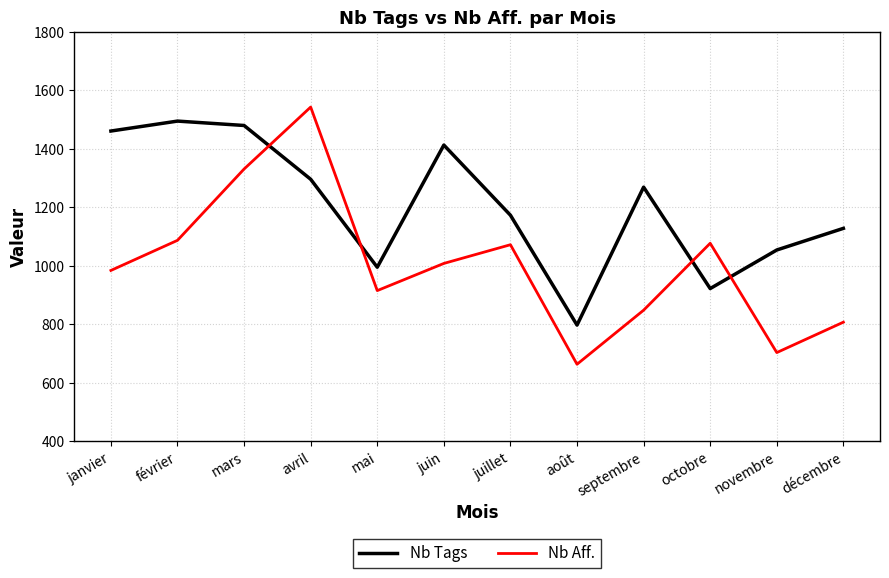

Is this an area chart (filled region under the line)?

No